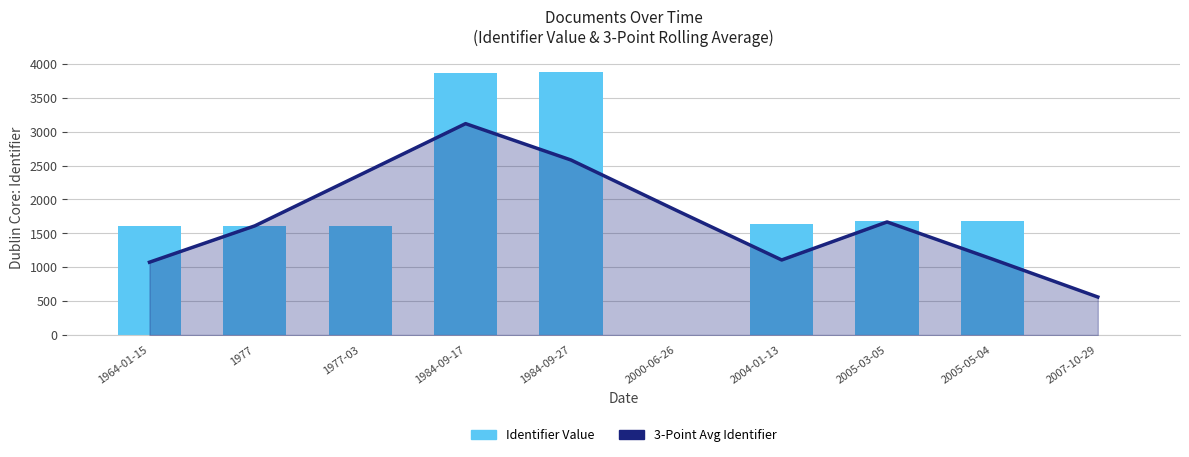

How many groups of bars are there?

10